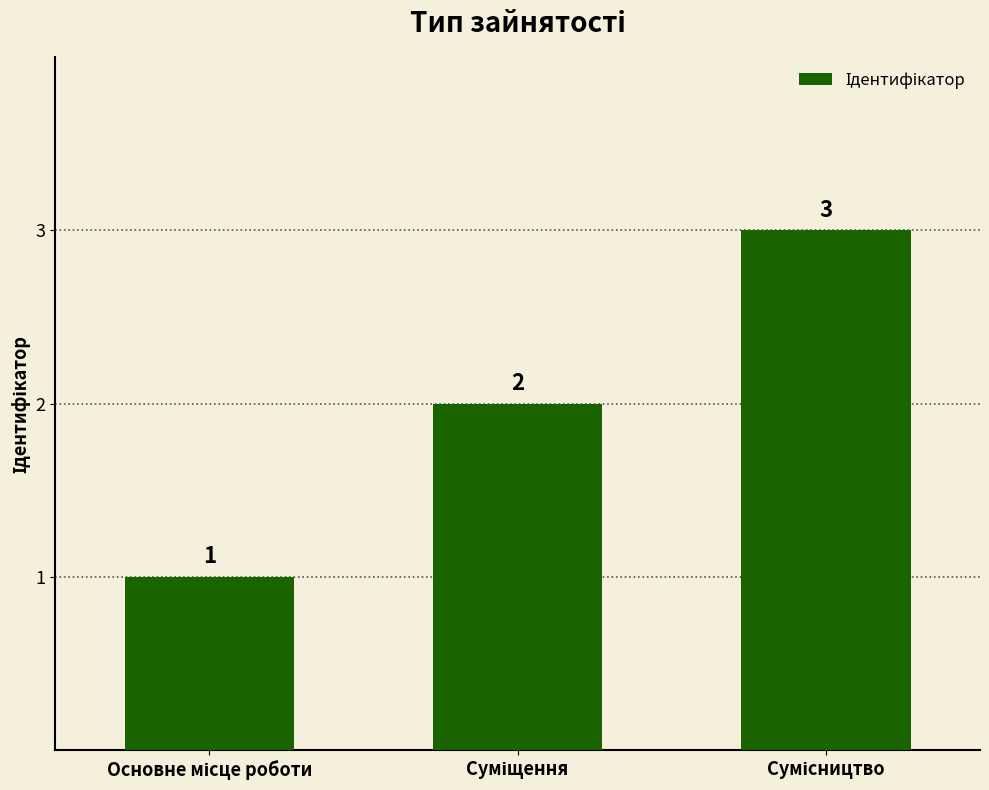

What is the sum of all values?

6